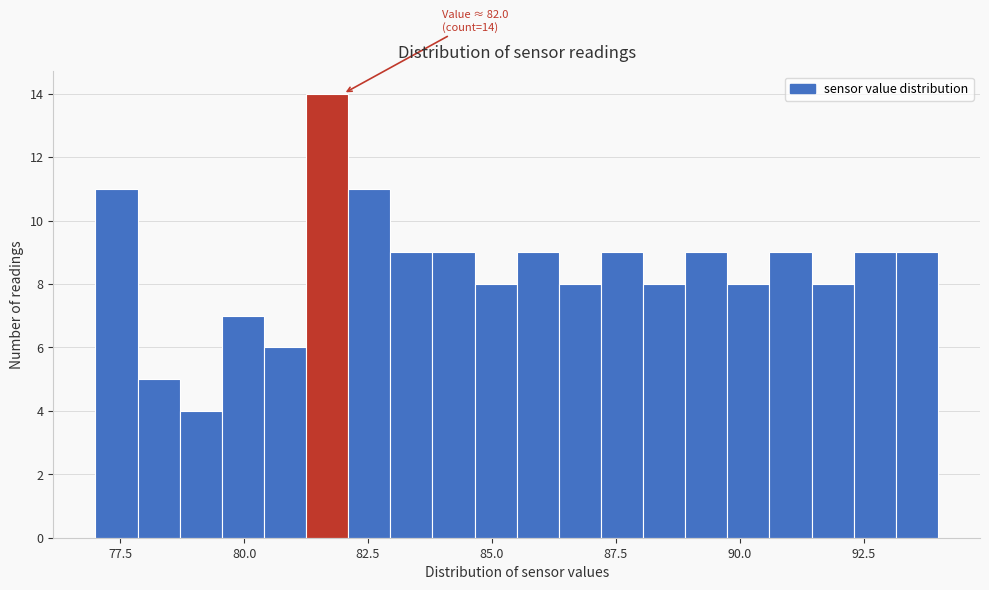

Read against the x-axis, roughly where is the centre of the tallest bar?

81.5